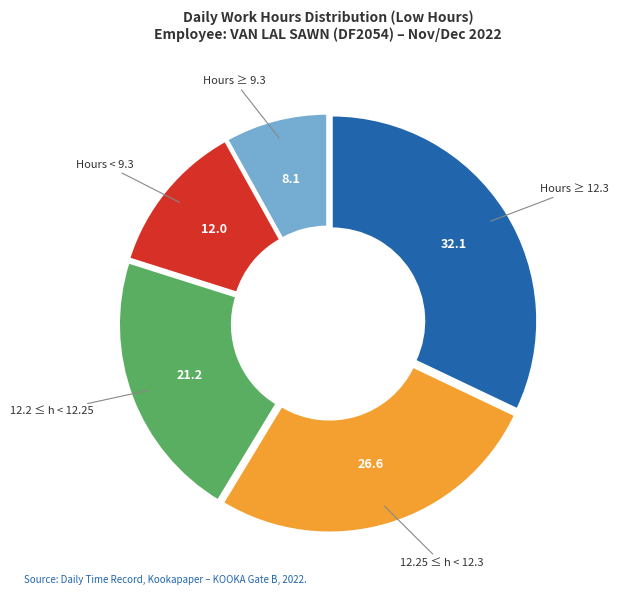

How many segments does this pie chart have?

5